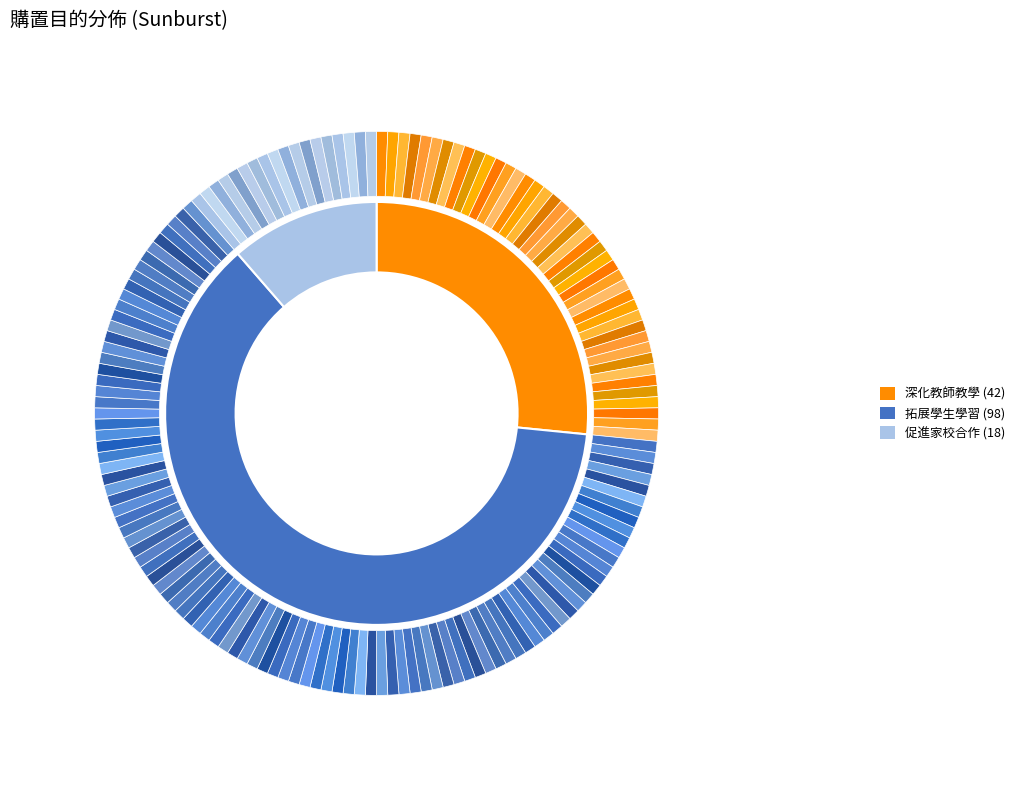

To the nearest percent, what portion does 拓展學生學習 represent?

62%